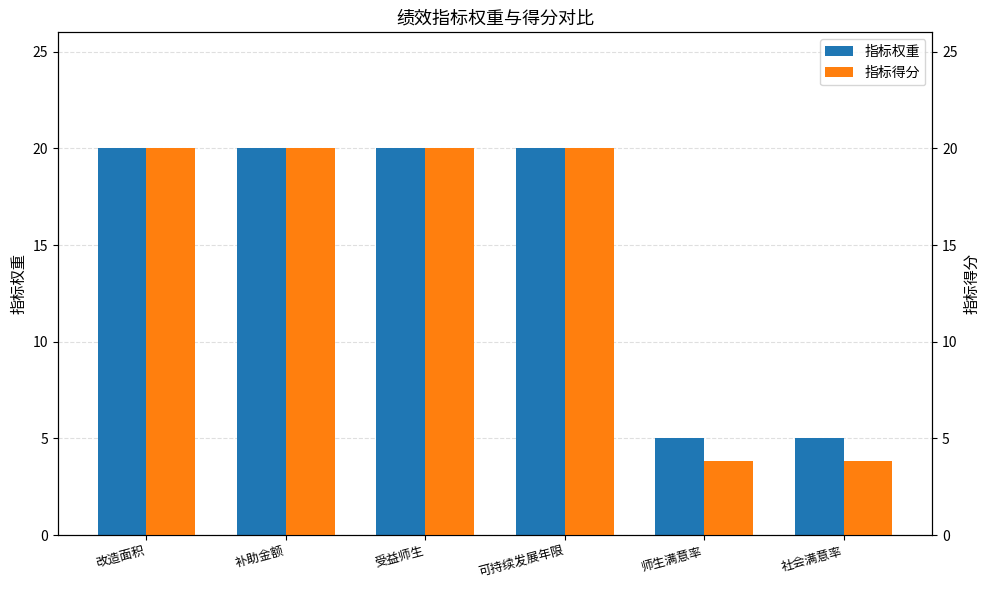

Reading right to left, what are all the values shown in this chart?

指标权重: 5.0	5.0	20.0	20.0	20.0	20.0
指标得分: 3.8	3.8	20.0	20.0	20.0	20.0